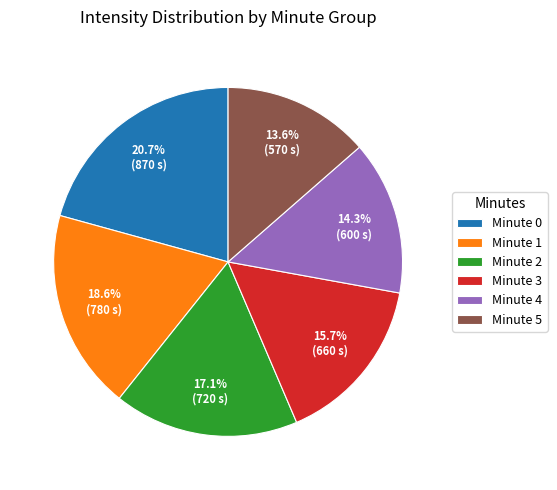

Is the sum of Minute 2 and Minute 1 greater than half?

No